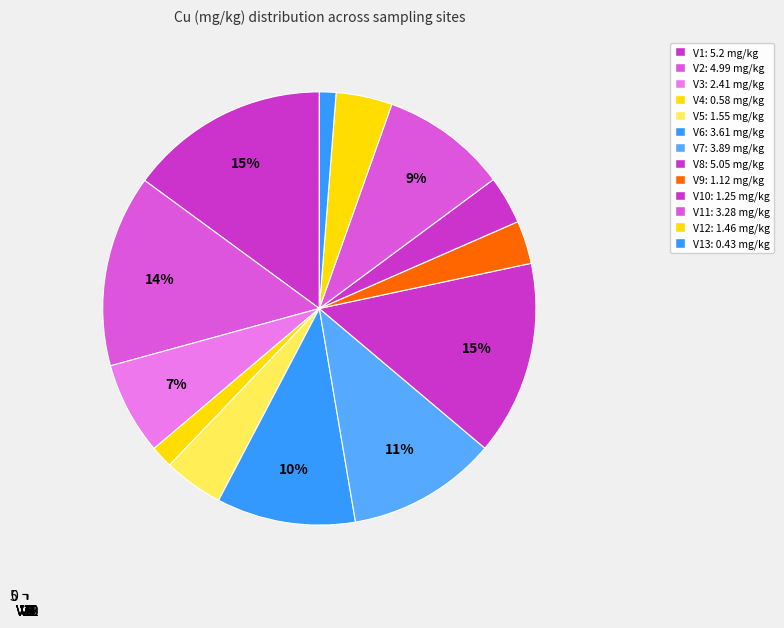

Does V9 account for over 50% of the chart?

No